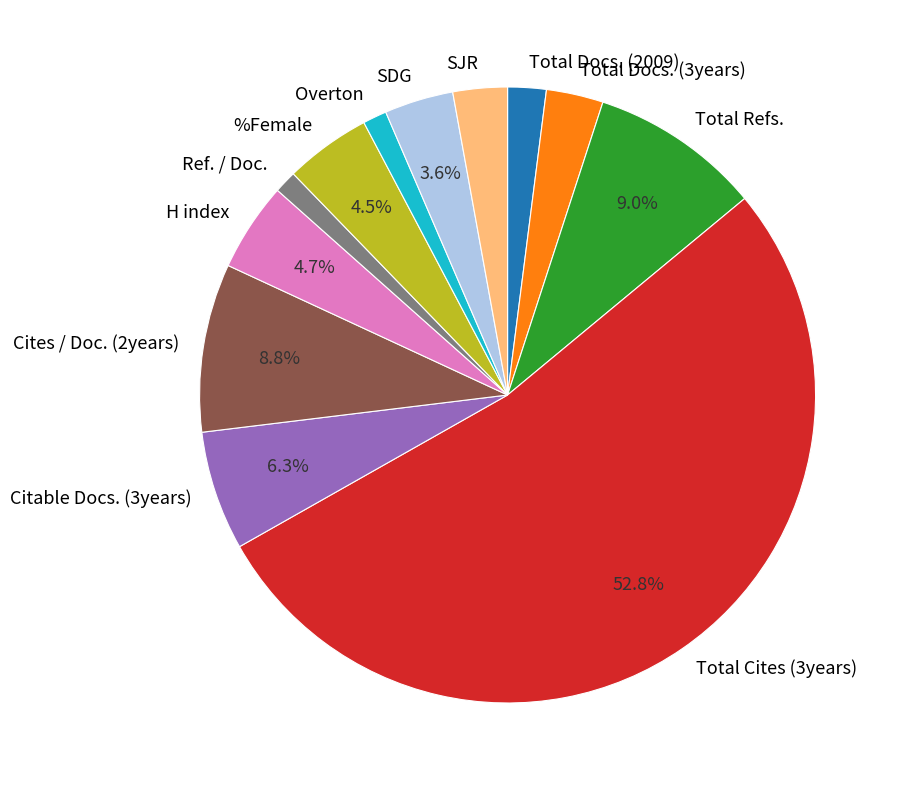

How much of the chart is everything except %Female?

95.5%